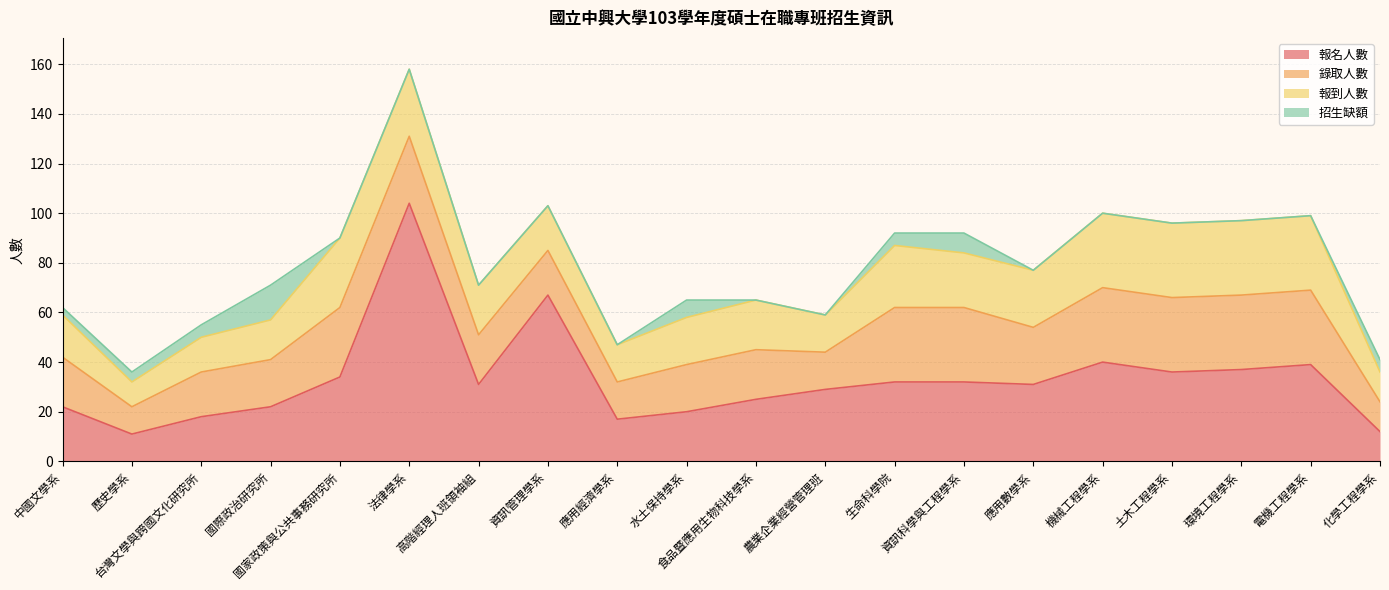

How many lines are shown in the chart?

4